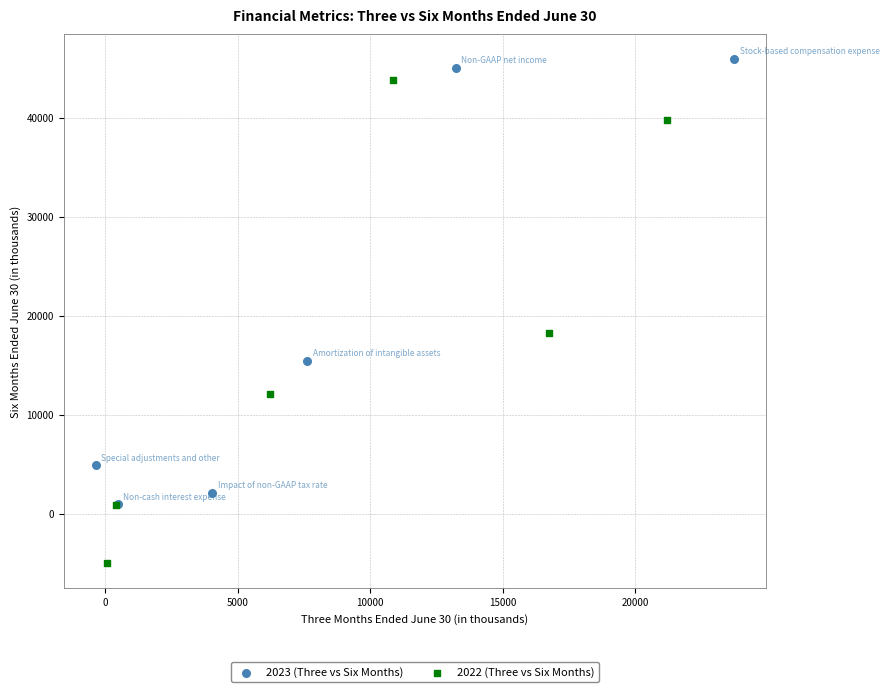

Which series has the largest Y range (max minus min)?

2022 (Three vs Six Months)